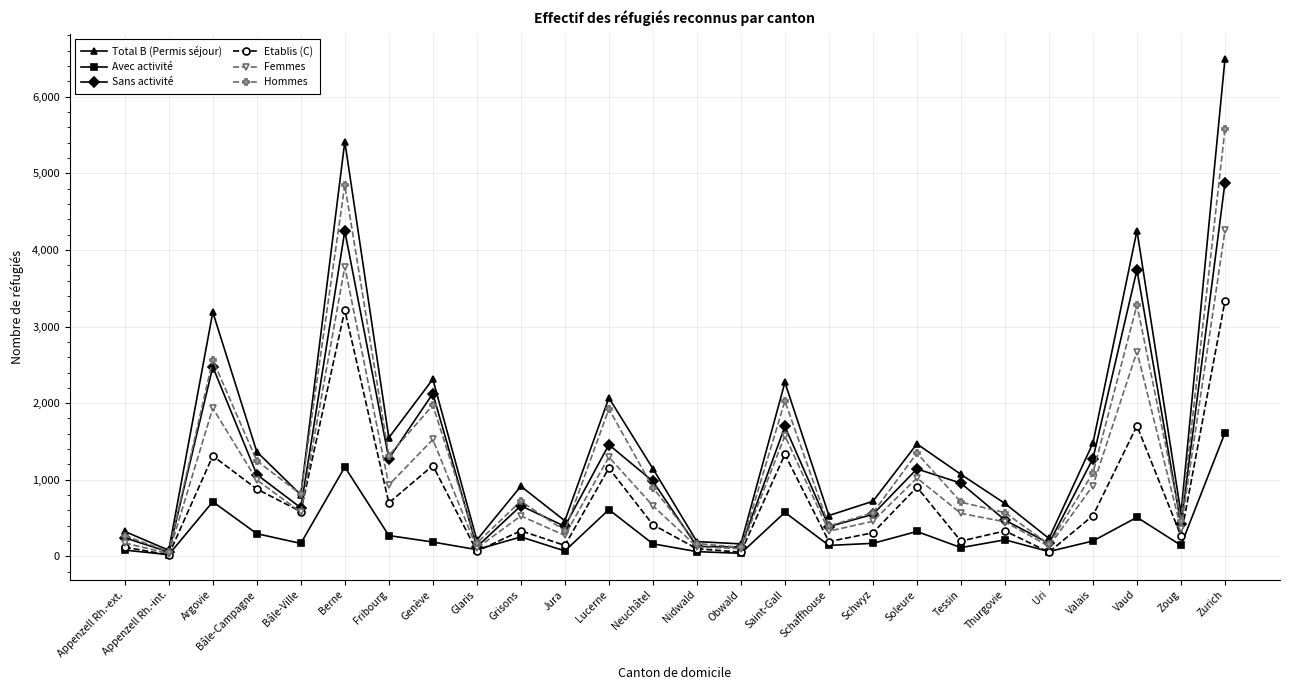

At which label is Etablis (C) closest to 1678?

Vaud